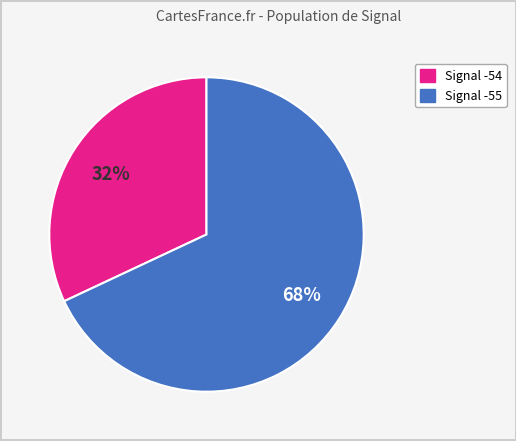

To the nearest percent, what is the average slice percentage?

50%